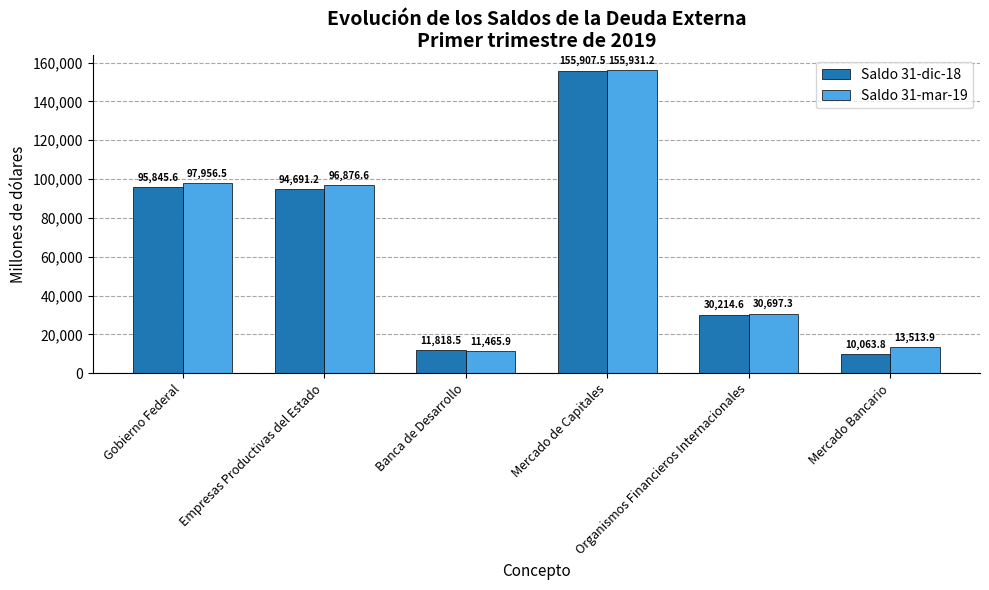

What are all the series names shown in the legend?

Saldo 31-dic-18, Saldo 31-mar-19